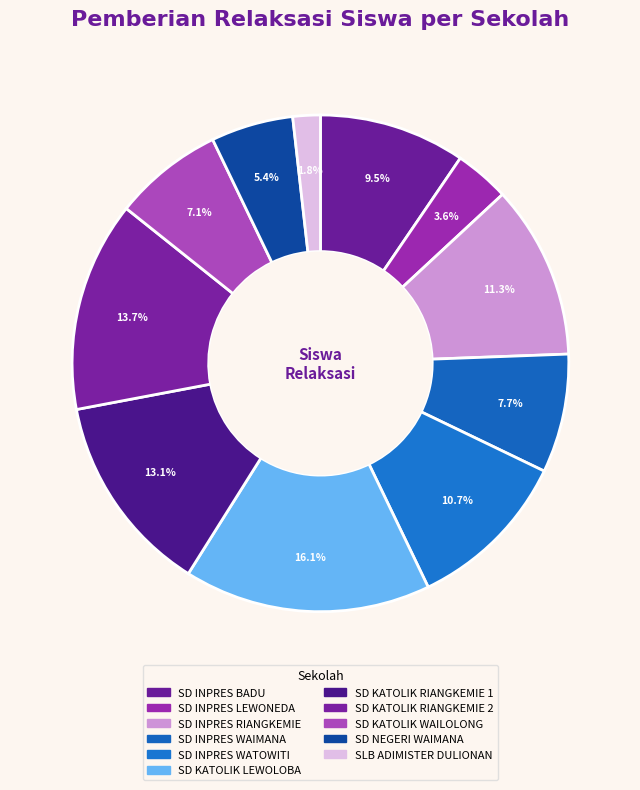

Rank the categories by value from highest to lowest.

SD KATOLIK LEWOLOBA, SD KATOLIK RIANGKEMIE 2, SD KATOLIK RIANGKEMIE 1, SD INPRES RIANGKEMIE, SD INPRES WATOWITI, SD INPRES BADU, SD INPRES WAIMANA, SD KATOLIK WAILOLONG, SD NEGERI WAIMANA, SD INPRES LEWONEDA, SLB ADIMISTER DULIONAN